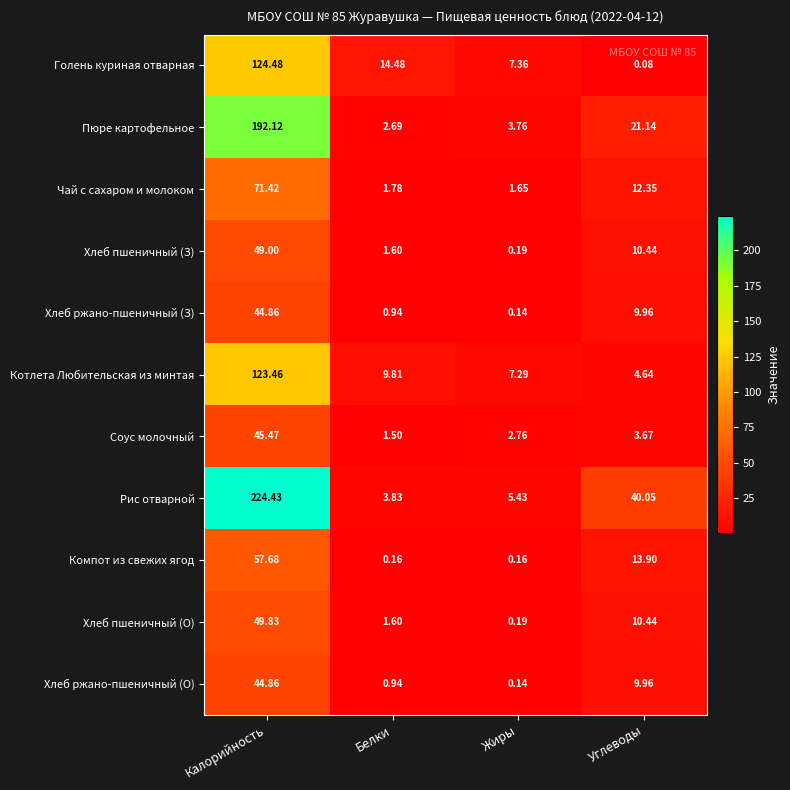

At which category does the chart reach its peak across all series?

Калорийность